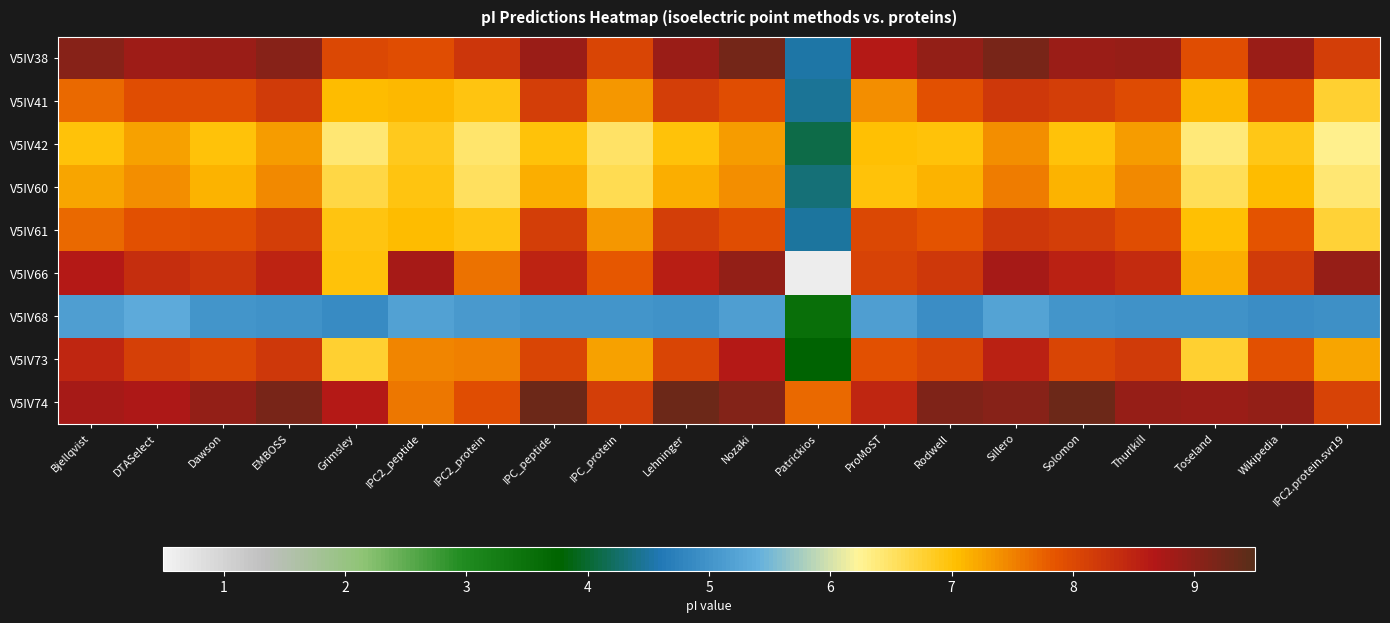

Which series has the largest total across all categories?

V5IV74